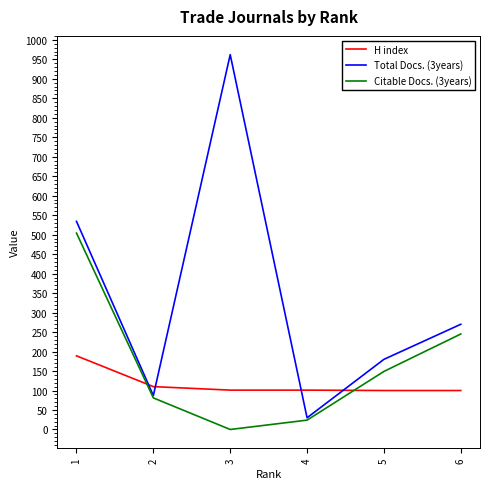

Does the chart display data point markers on the line(s)?

No